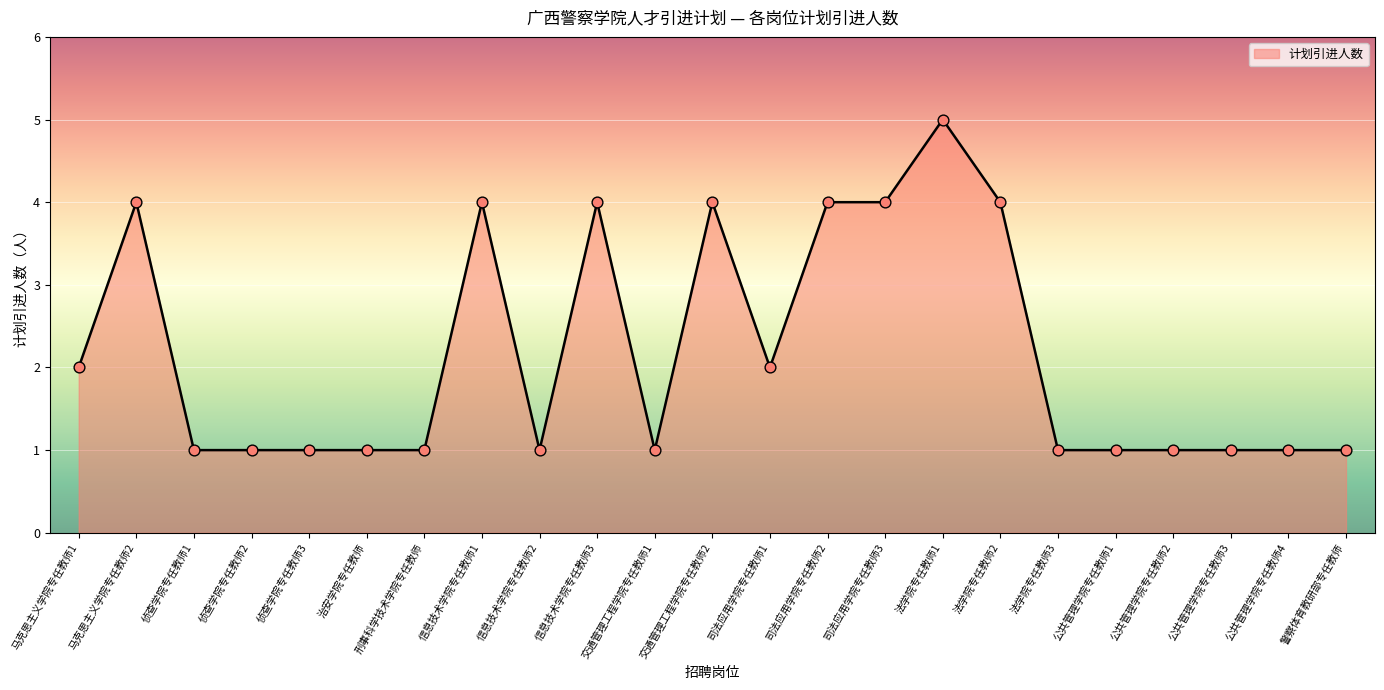

Approximately how many times larger is the value at 司法应用学院专任教师1 compared to 交通管理工程学院专任教师2?

0.5